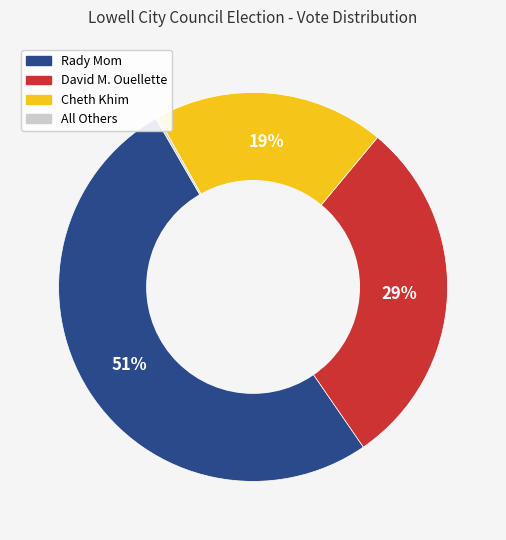

Is it true that Rady Mom is 43% of the pie?

False